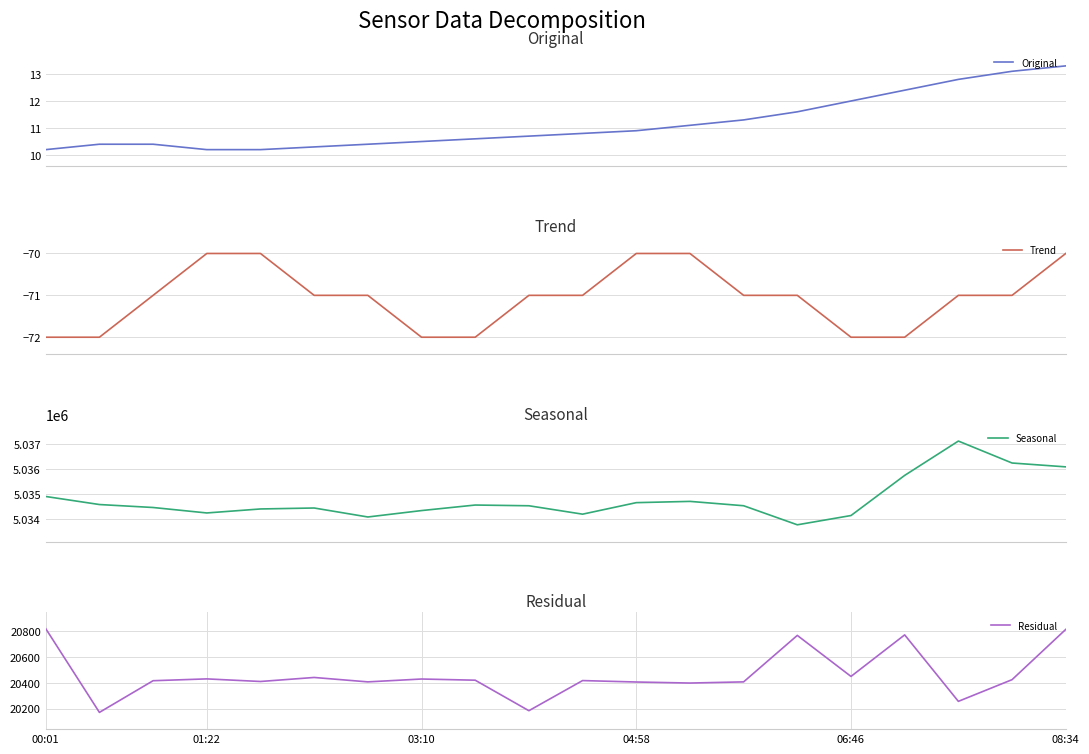

True or false: Original and Trend cross at least once.

False